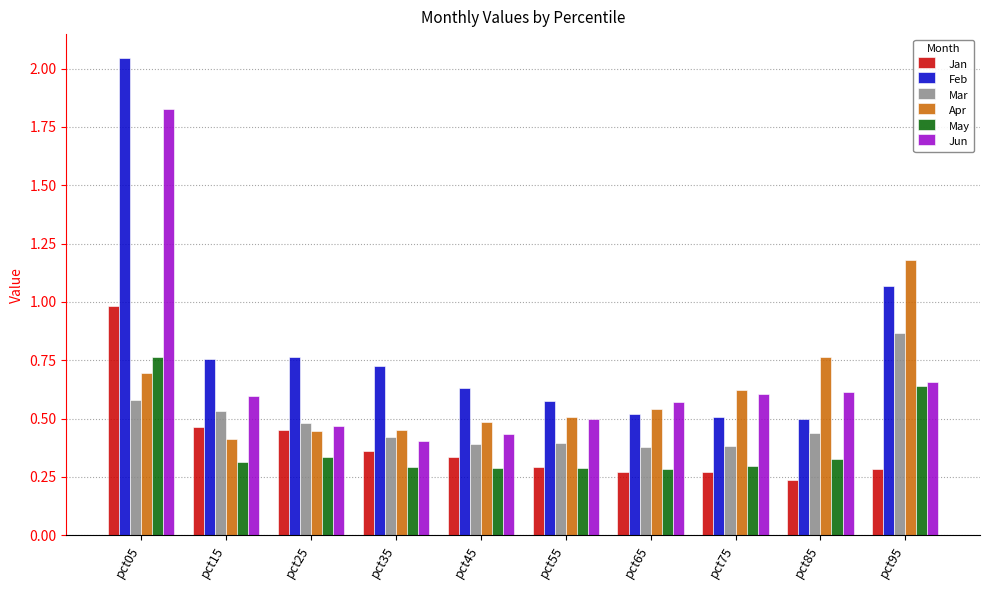

What are all the series names shown in the legend?

Jan, Feb, Mar, Apr, May, Jun